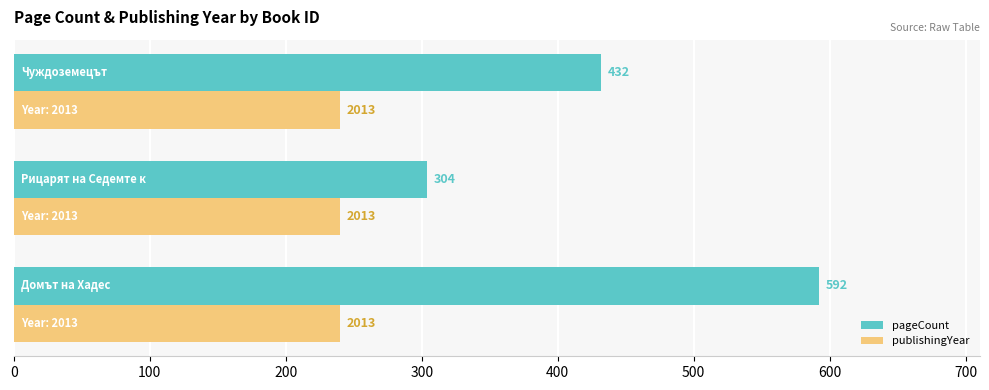

What is the minimum value shown in the chart?

240